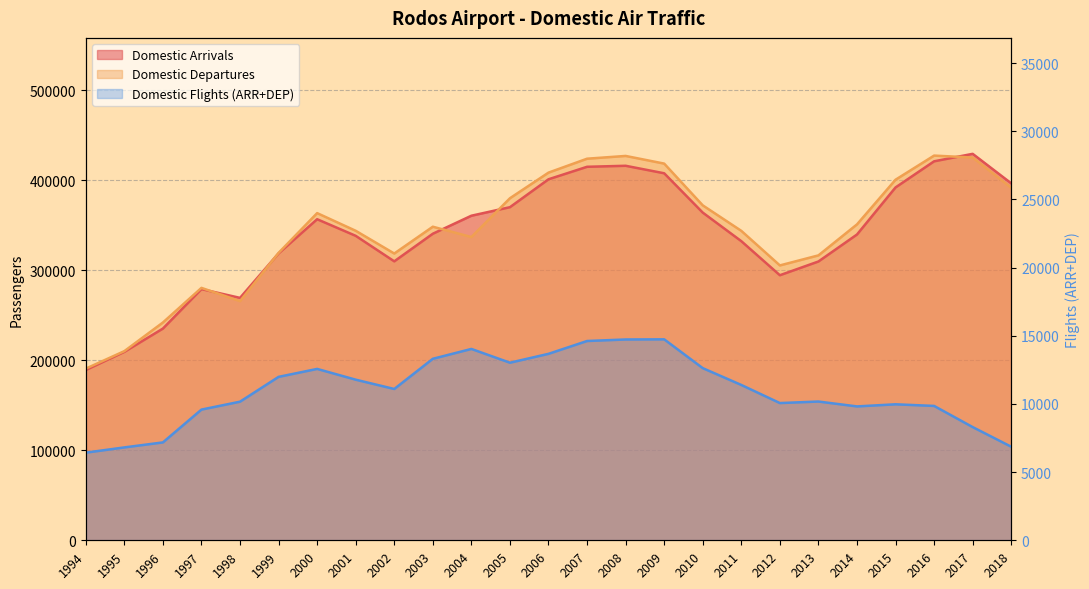

Reading left to right, transcribe all the data shown in this chart.

Domestic Arrivals: 1994=189277	1995=209455	1996=235325	1997=279199	1998=269461	1999=318930	2000=356883	2001=338430	2002=310074	2003=340760	2004=360778	2005=370263	2006=401280	2007=415166	2008=416295	2009=407960	2010=364260	2011=332505	2012=294635	2013=309895	2014=339902	2015=392224	2016=421257	2017=429578	2018=396784
Domestic Departures: 1994=190795	1995=210246	1996=242071	1997=280569	1998=265823	1999=319459	2000=363677	2001=344039	2002=318763	2003=348555	2004=337095	2005=380213	2006=408685	2007=424160	2008=427234	2009=418717	2010=372306	2011=343958	2012=305532	2013=316699	2014=351138	2015=400801	2016=427621	2017=425472	2018=391900
Domestic Flights: 1994=6428	1995=6813	1996=7180	1997=9587	1998=10167	1999=11988	2000=12571	2001=11781	2002=11099	2003=13313	2004=14036	2005=13026	2006=13677	2007=14618	2008=14730	2009=14741	2010=12628	2011=11394	2012=10066	2013=10178	2014=9820	2015=9975	2016=9856	2017=8304	2018=6863